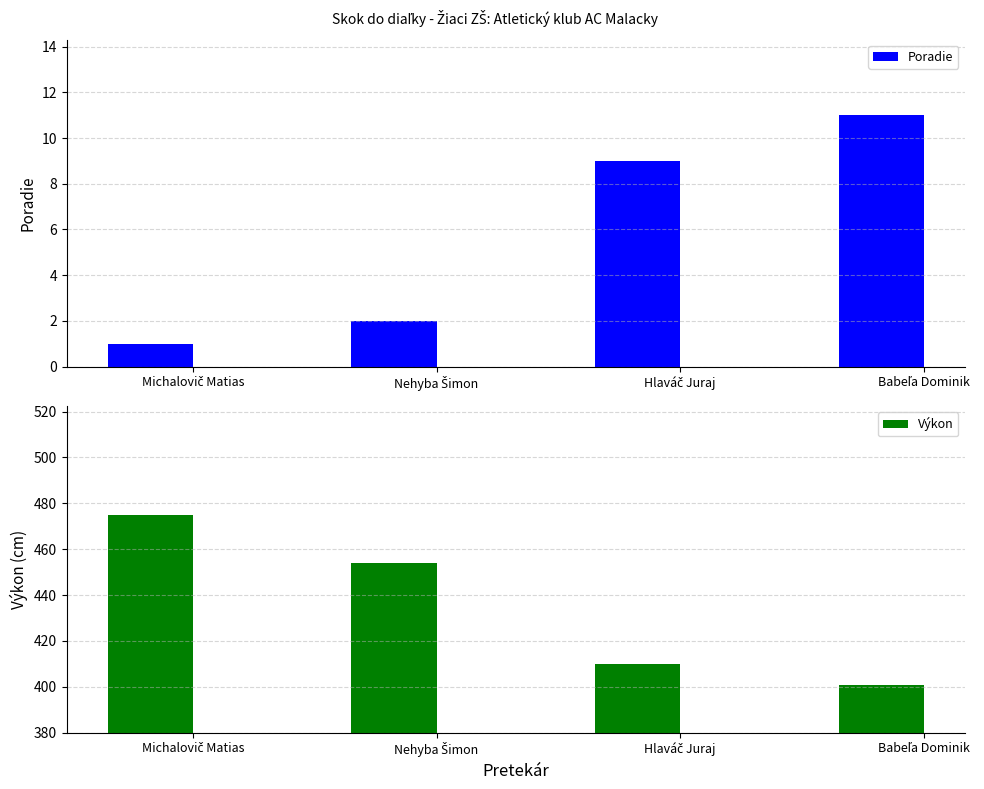

What is the approximate value of Výkon at Nehyba Šimon, to the nearest 10?

450